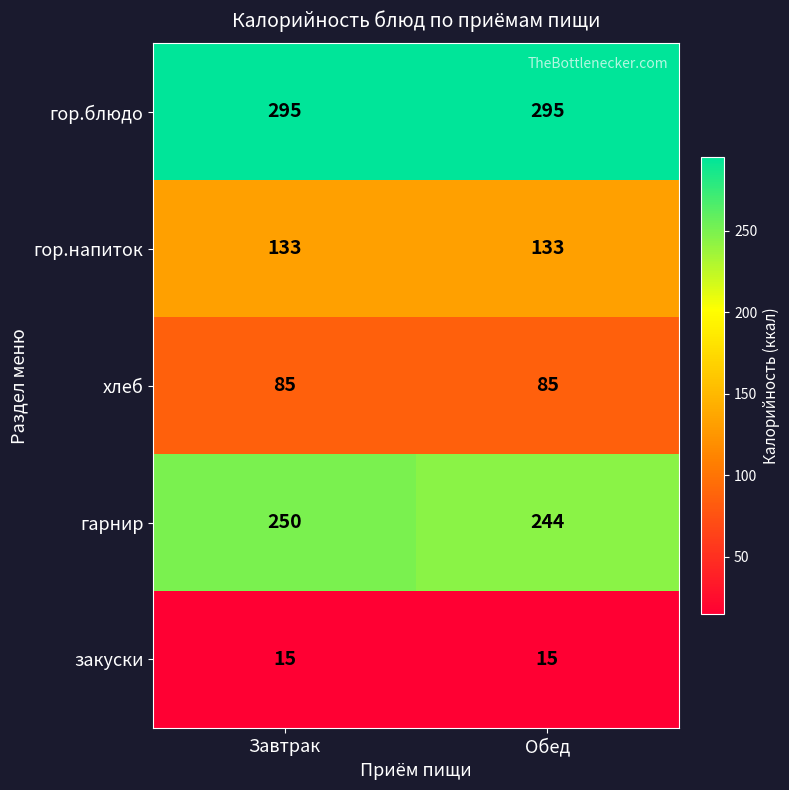

What is the difference between the highest and lowest values at Обед?

280